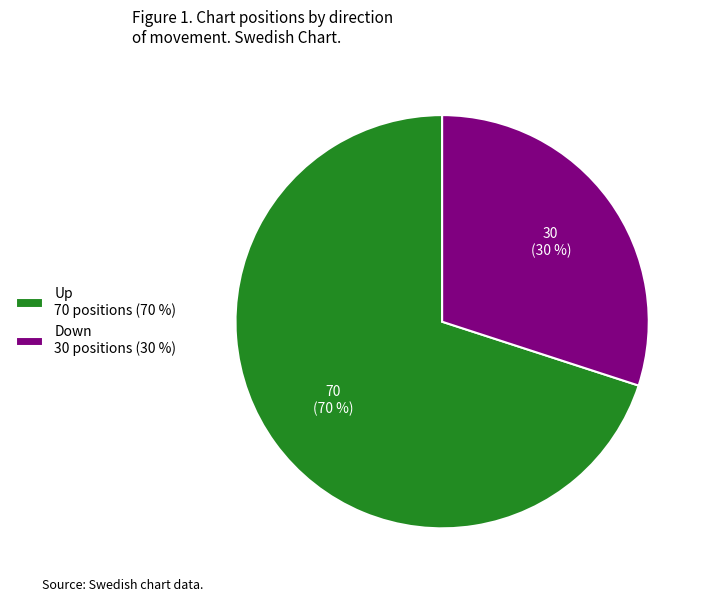

What is the largest slice in the pie chart?

Up 70 positions (70 %)